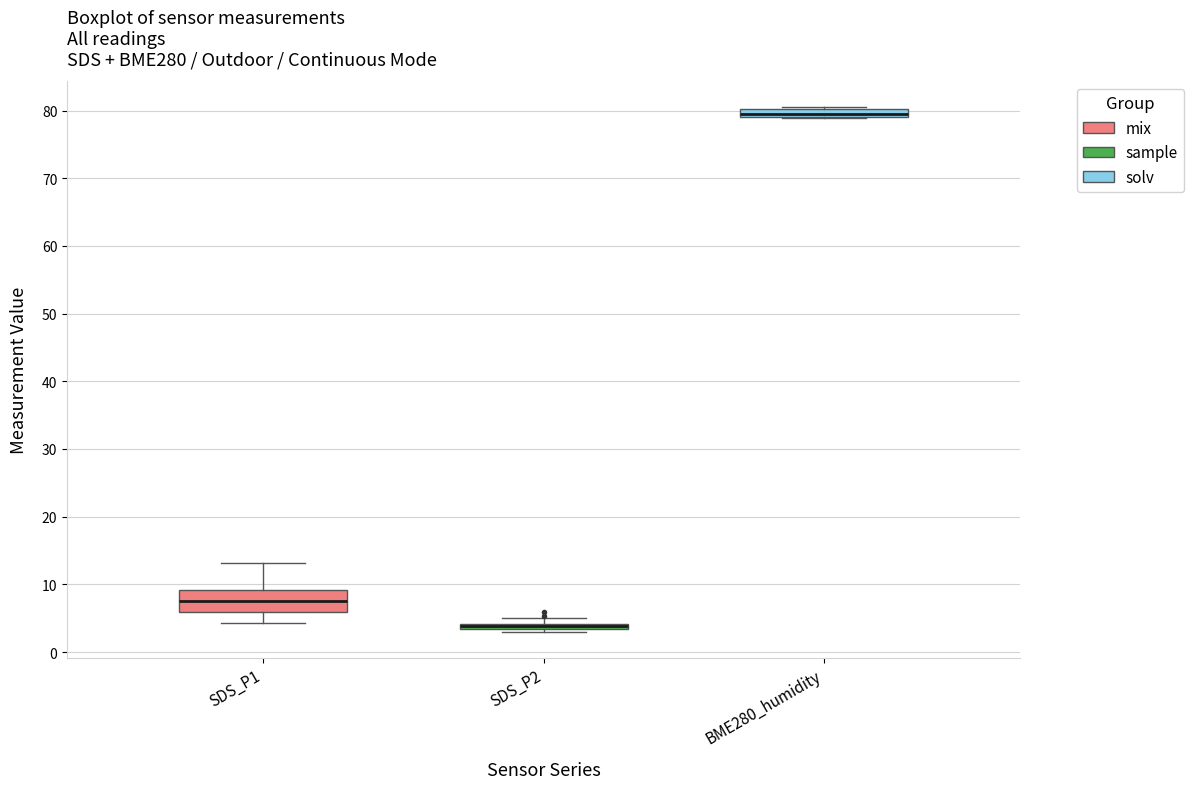

Which box is the tallest, from its lower edge to its upper edge?

SDS_P1